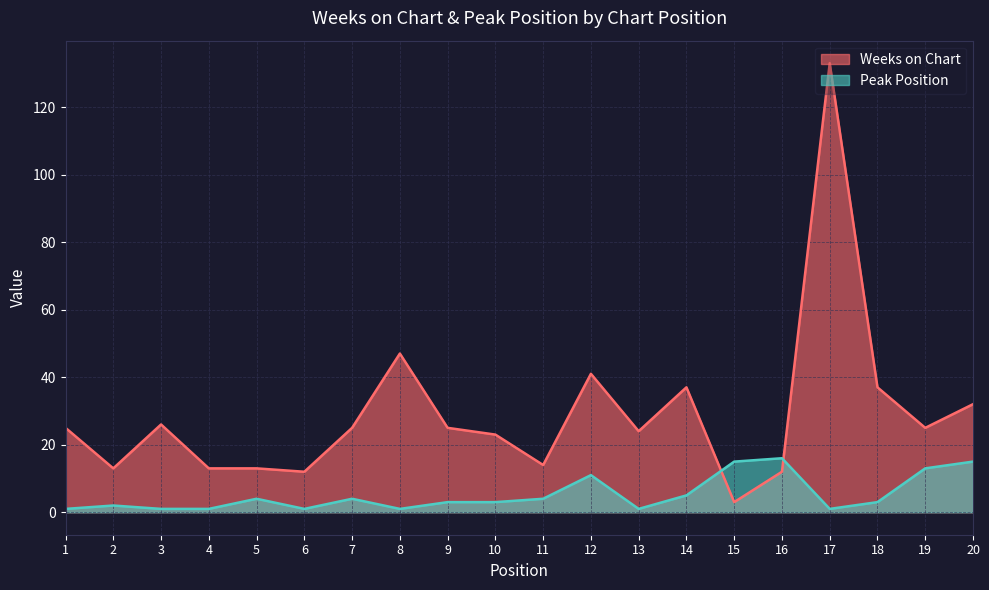

Is it true that Weeks on Chart equals 27 at 8?

False